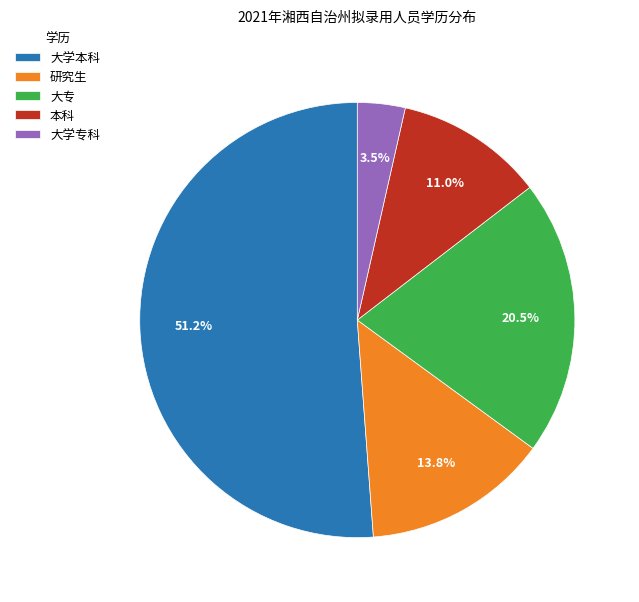

Rank the categories by value from highest to lowest.

大学本科, 大专, 研究生, 本科, 大学专科